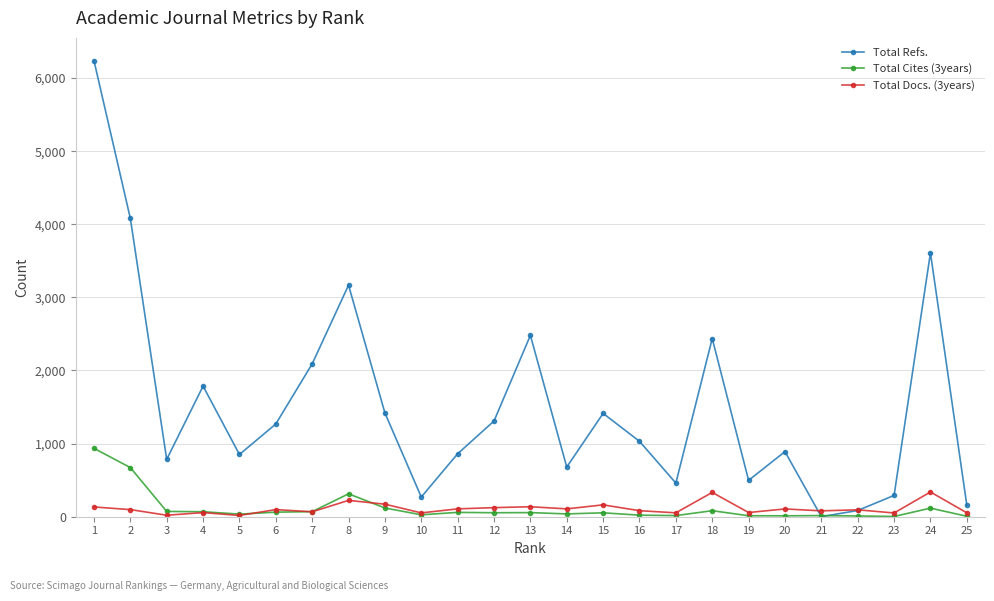

How many intersections are there between Total Refs. and Total Cites (3years)?

2